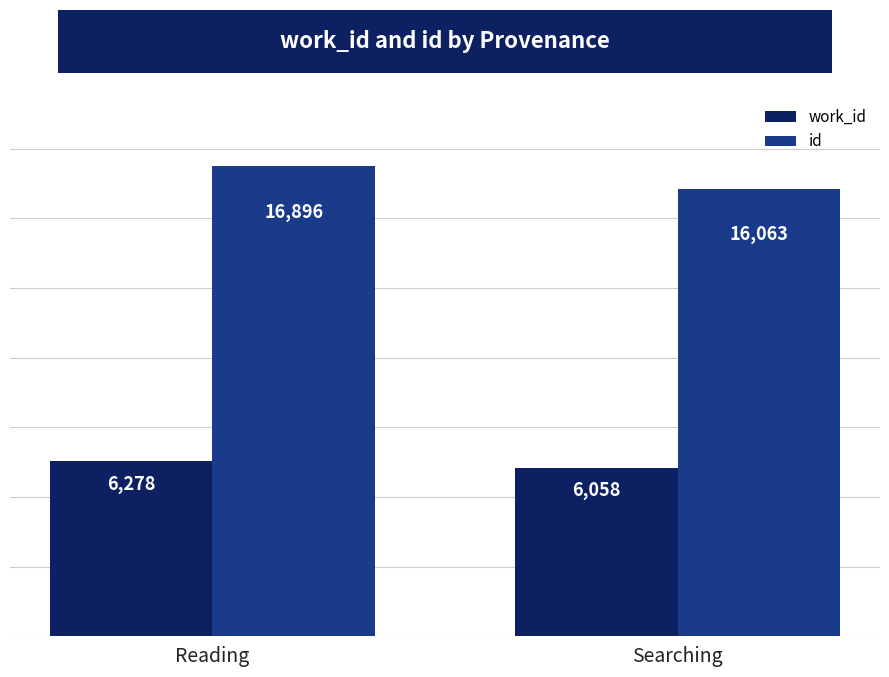

The value of id at Reading is 16896. True or false?

True